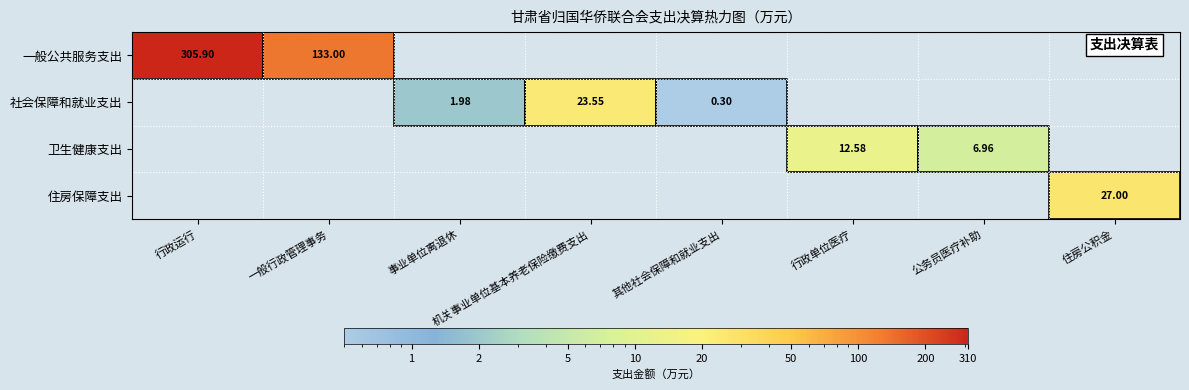

How many values in 社会保障和就业支出 are above zero?

3